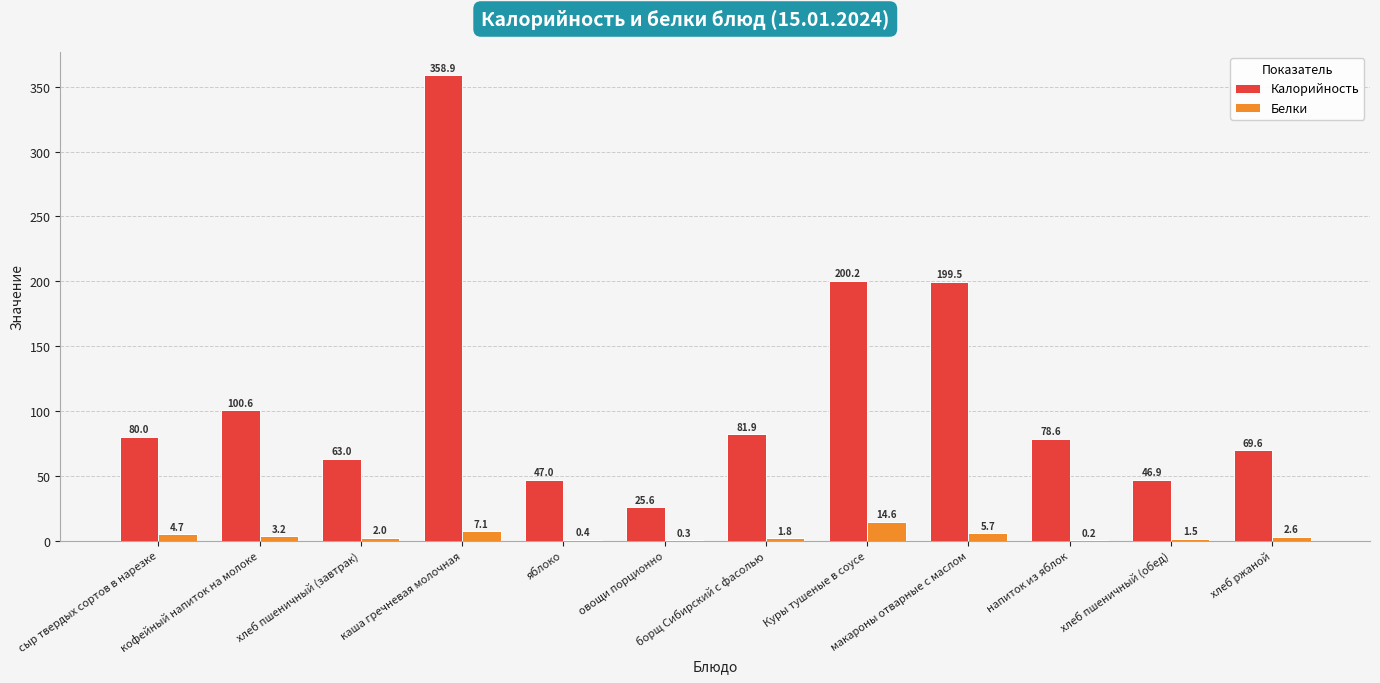

The Калорийность series shows 52.3 at макароны отварные с маслом. True or false?

False